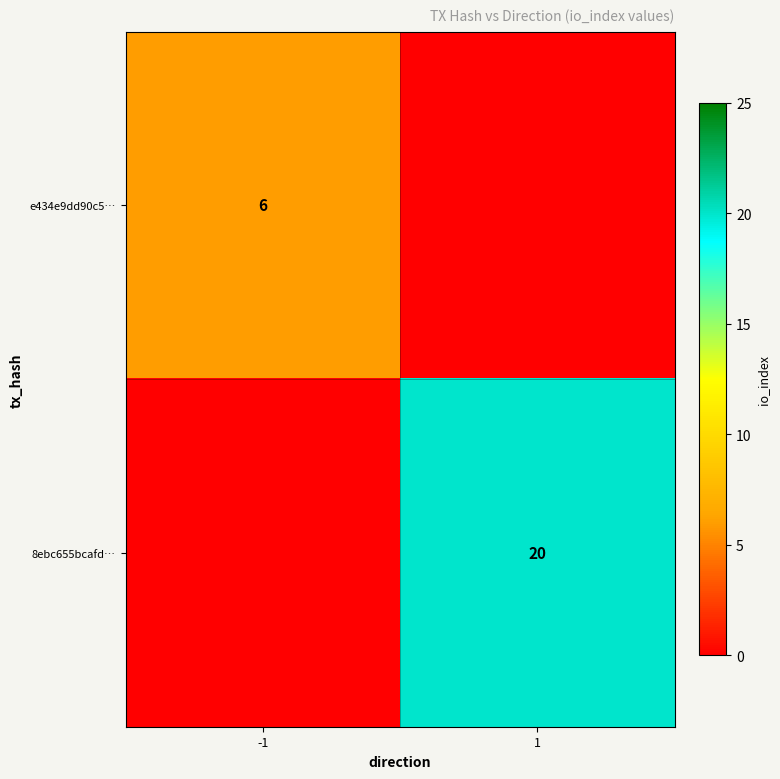

True or false: 8ebc655bcafd… has a value of 26 at 1.

False